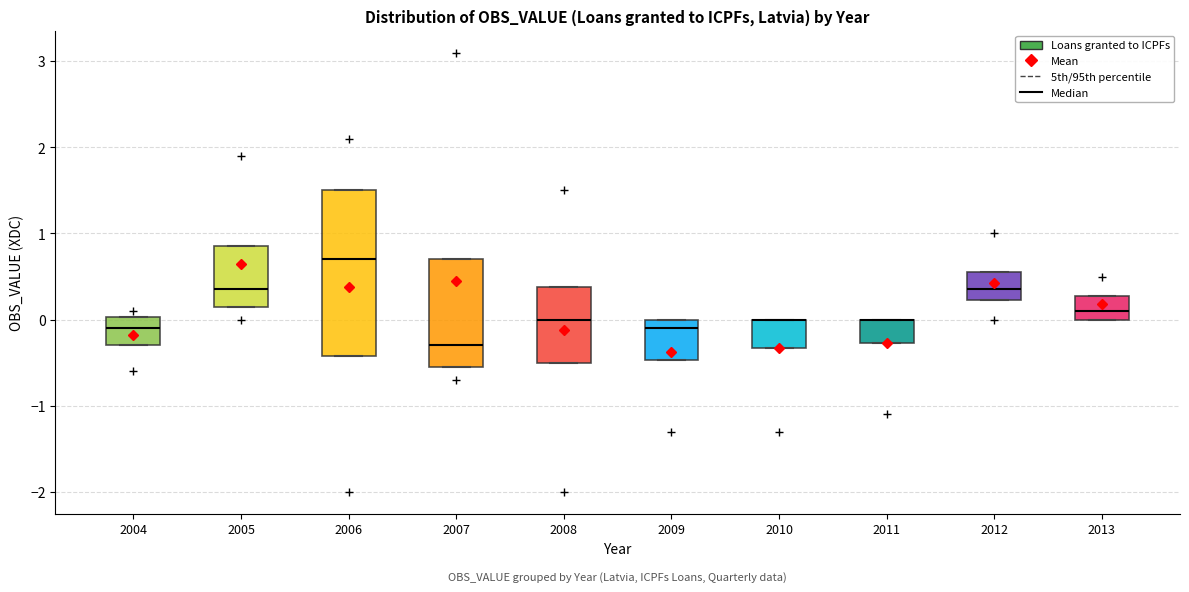

Which box is the tallest, from its lower edge to its upper edge?

2006